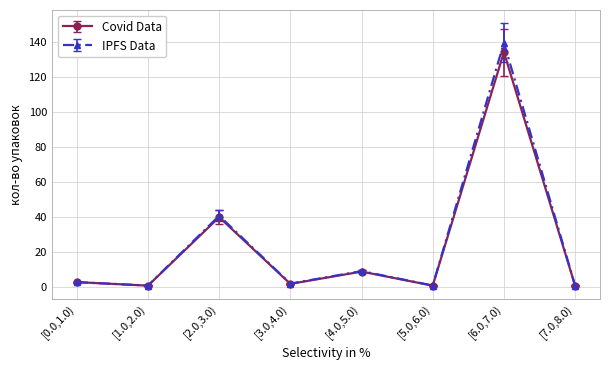

Which series has the largest range (max minus min)?

IPFS Data